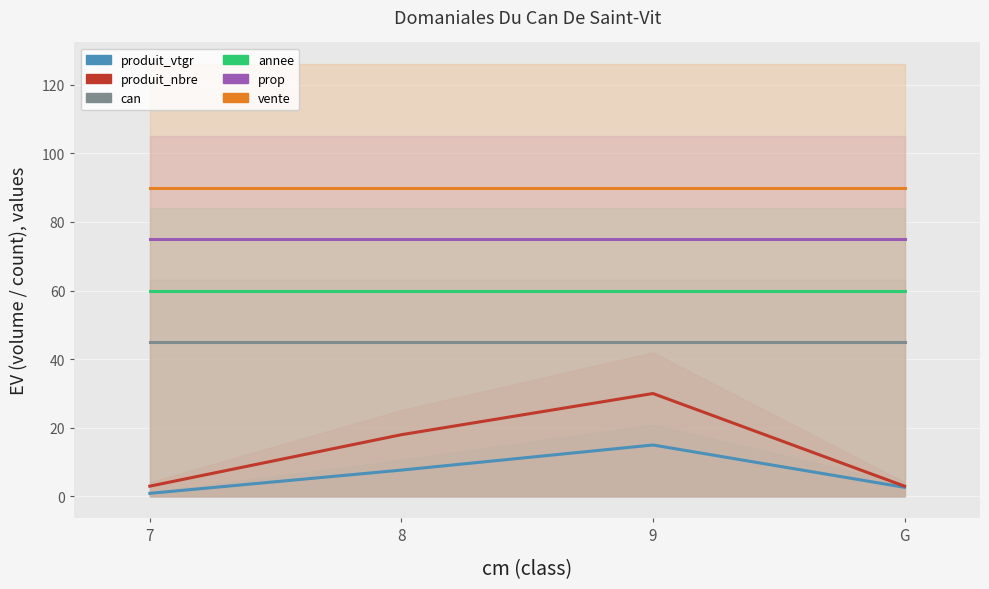

Reading right to left, extract all data points from this chart.

produit_vtgr: G=2.7	9=15.0	8=7.7	7=0.9
produit_nbre: G=3.0	9=30.0	8=18.0	7=3.0
can: G=45.0	9=45.0	8=45.0	7=45.0
annee: G=60.0	9=60.0	8=60.0	7=60.0
prop: G=75.0	9=75.0	8=75.0	7=75.0
vente: G=90.0	9=90.0	8=90.0	7=90.0